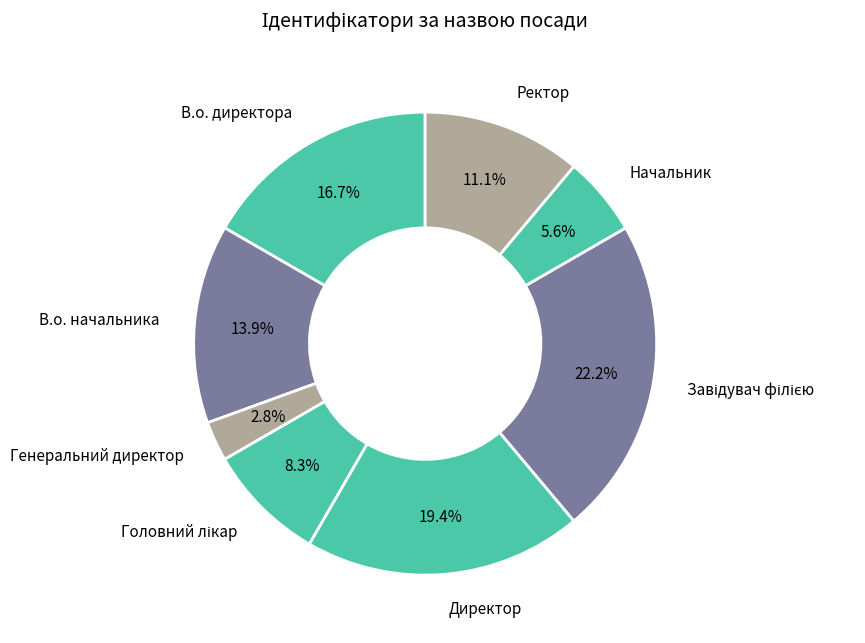

Combined, what portion of the pie is В.о. директора and В.о. начальника?

30.6%